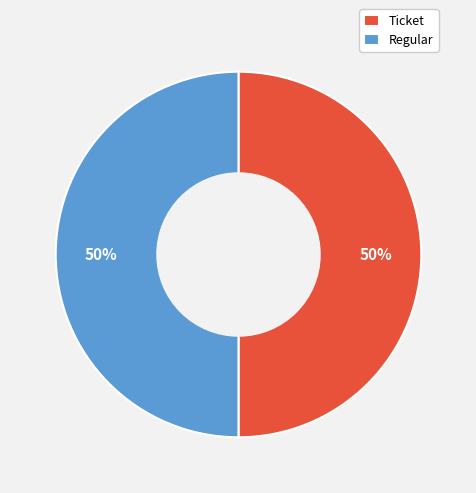

What is the ratio of the value at Regular to the value at Ticket?

1.0